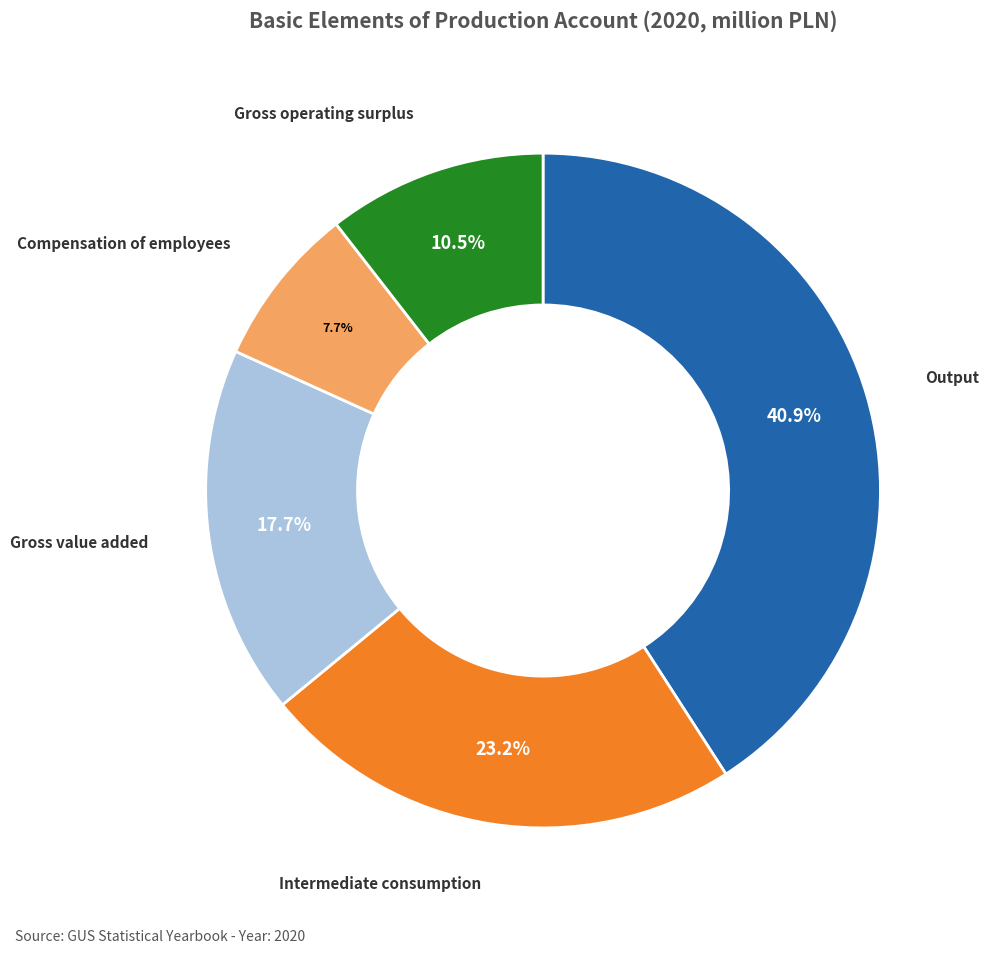

True or false: Gross value added accounts for 18% of the total.

True